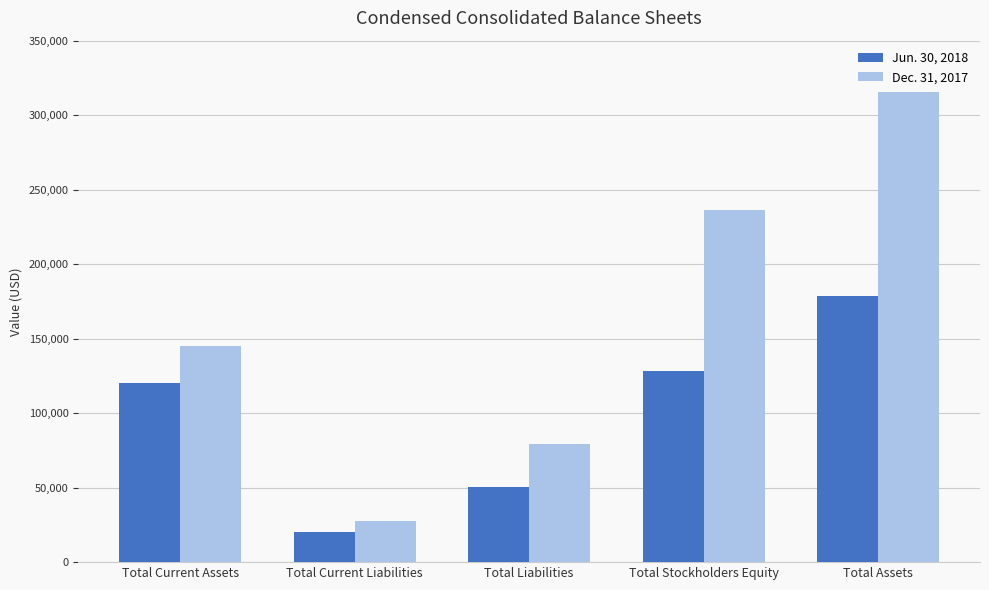

How many data points in Dec. 31, 2017 are less than 144756?

2